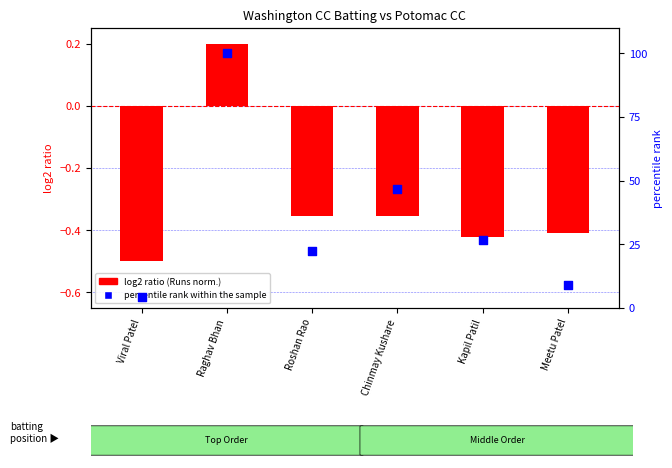

Which series has the widest spread of Y values?

percentile rank within the sample